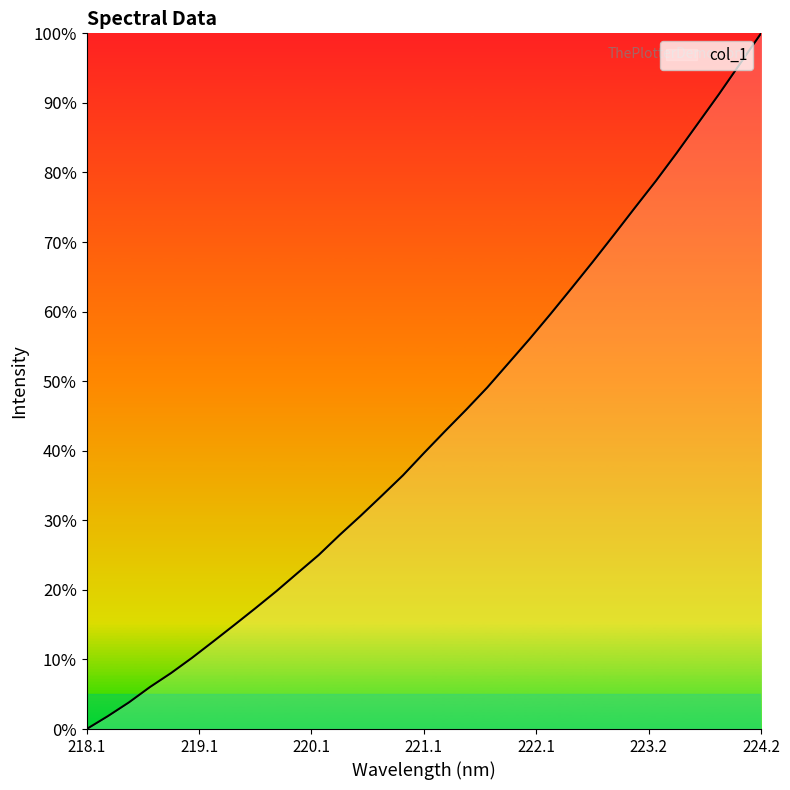

Does the chart display data point markers on the line(s)?

No